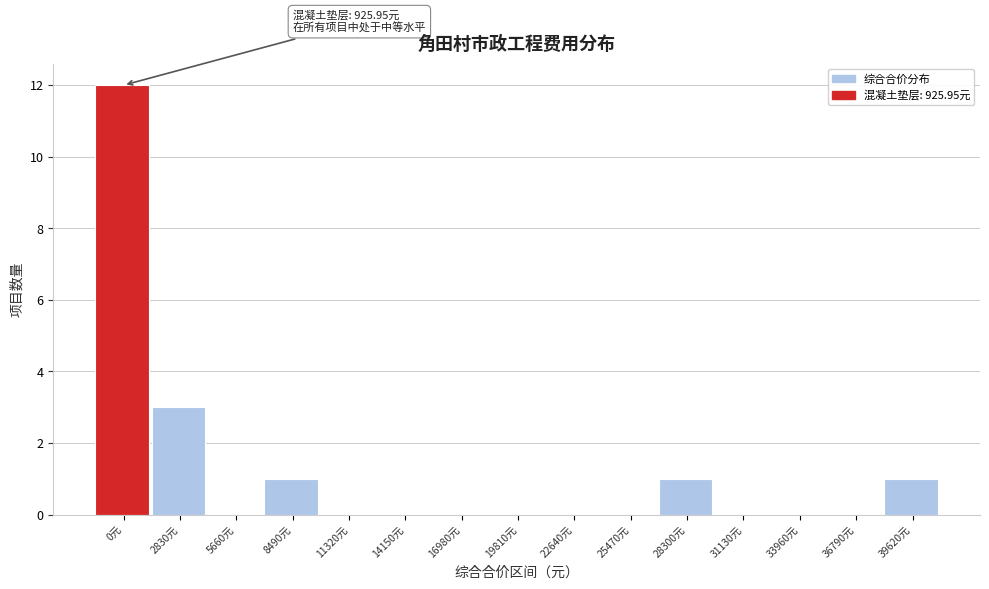

Reading left to right, list all the values displayed in this chart.

0元=12	2830元=3	5660元=0	8490元=1	11320元=0	14150元=0	16980元=0	19810元=0	22640元=0	25470元=0	28300元=1	31130元=0	33960元=0	36790元=0	39620元=1